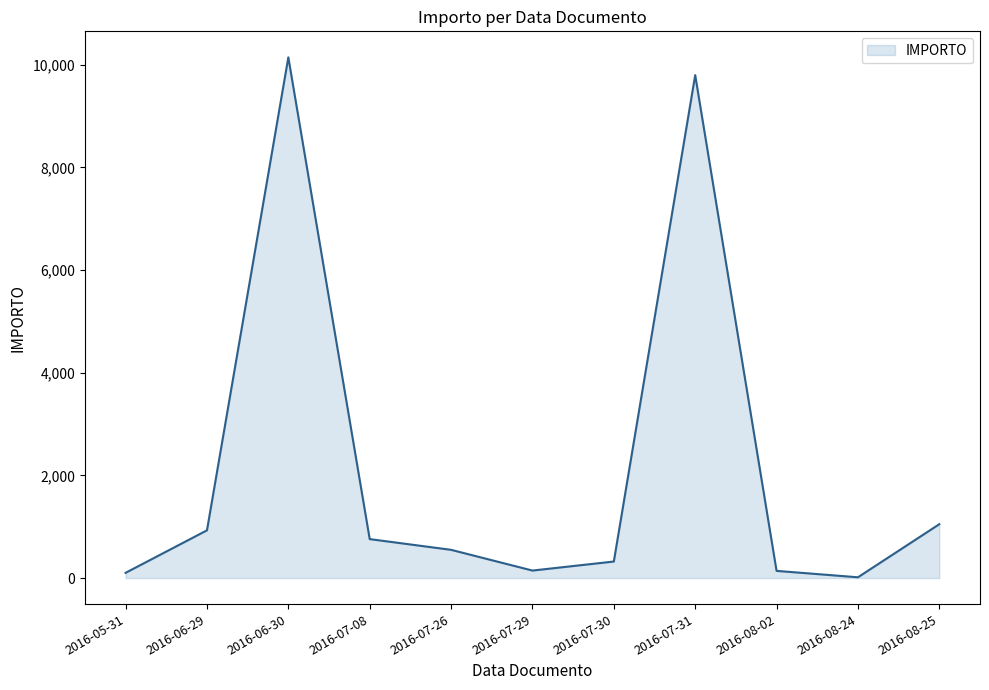

At which category does the data reach its first local valley?

2016-07-29